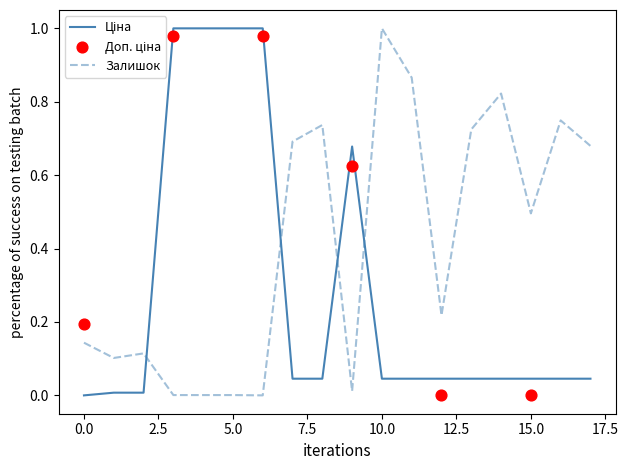

Which series has the largest total across all categories?

Залишок